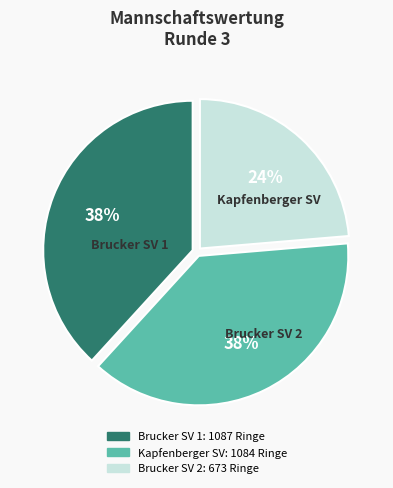

Do Brucker SV 1 and Kapfenberger SV together represent more than half of the pie?

Yes